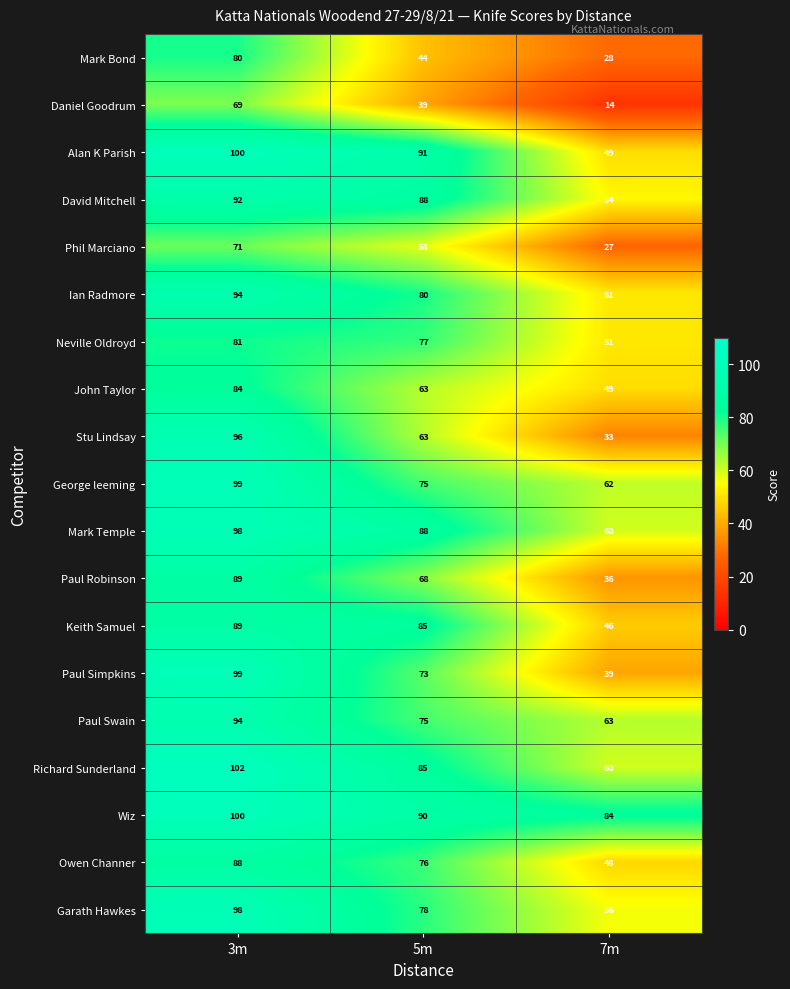

What is the approximate value of Phil Marciano at 7m?

27